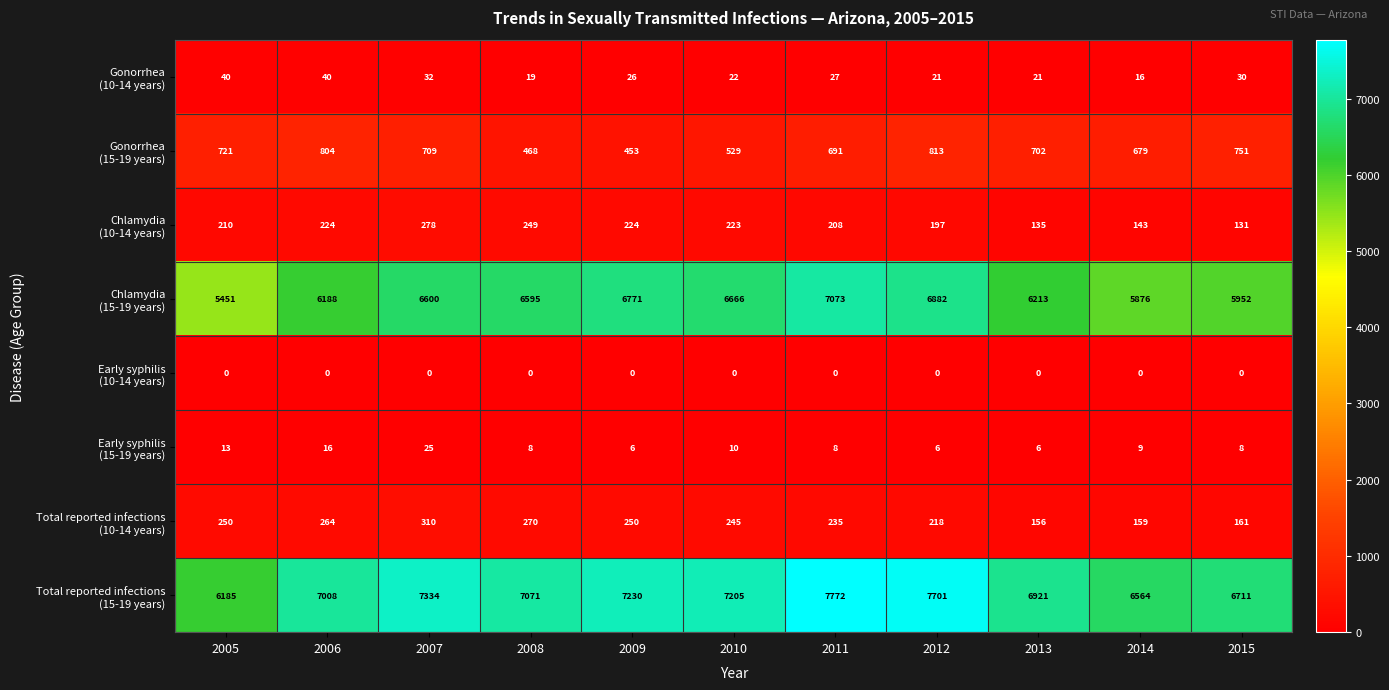

At which category is the sum across all series the highest?

2011